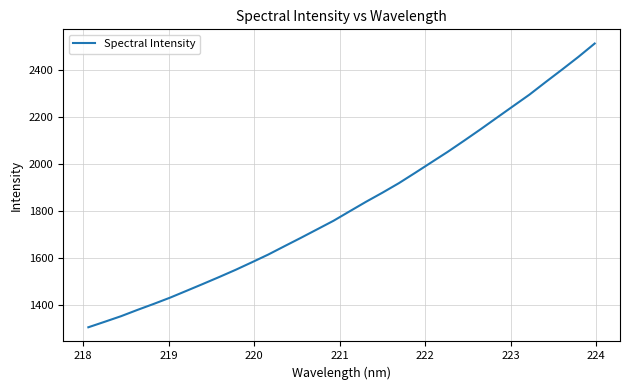

What is the minimum value shown in the chart?

1305.2